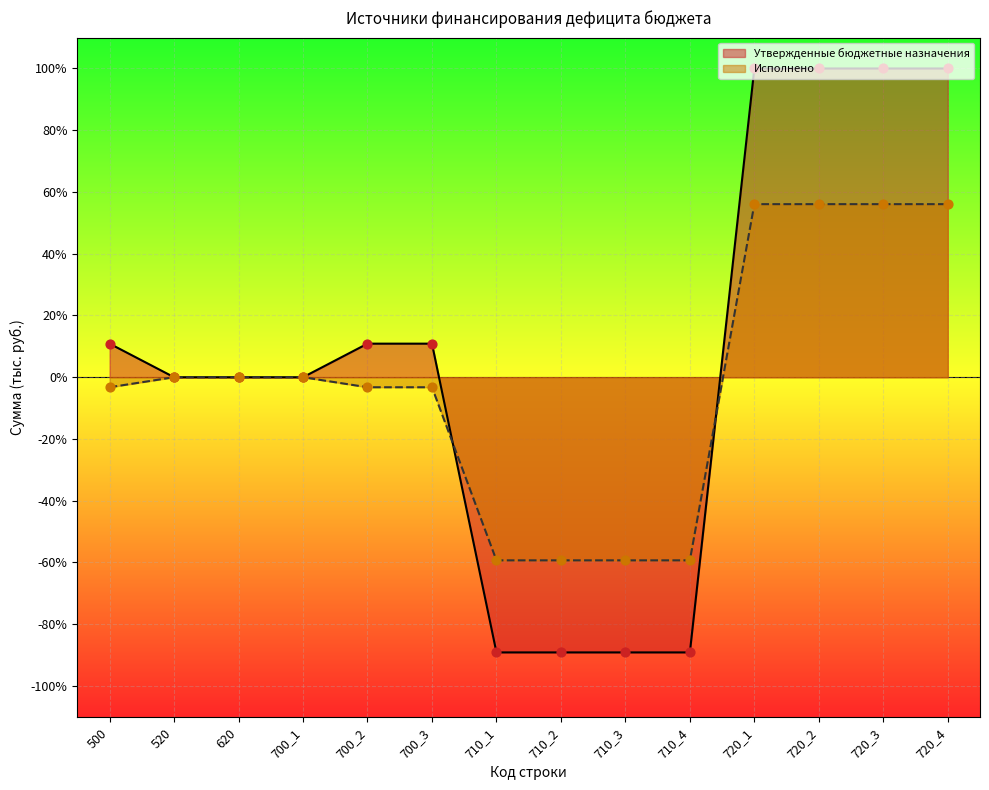

Which series has the largest Y range (max minus min)?

Утвержденные бюджетные назначения